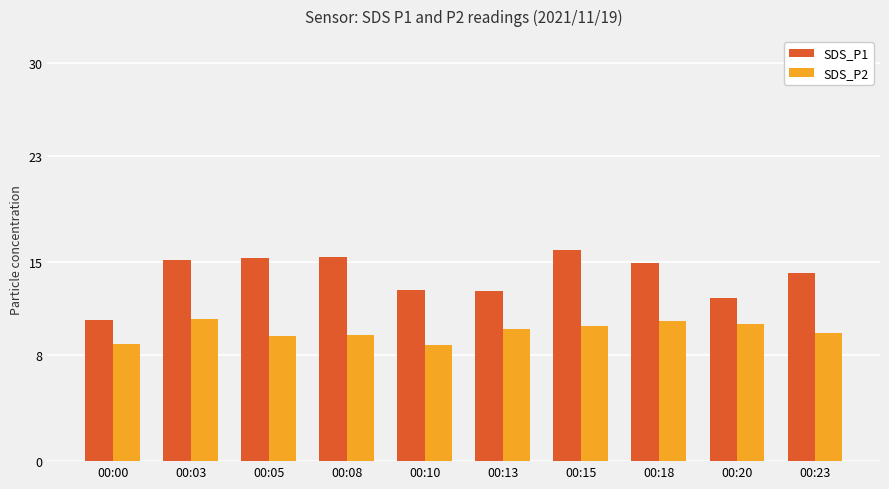

At which category does the chart reach its peak across all series?

00:15